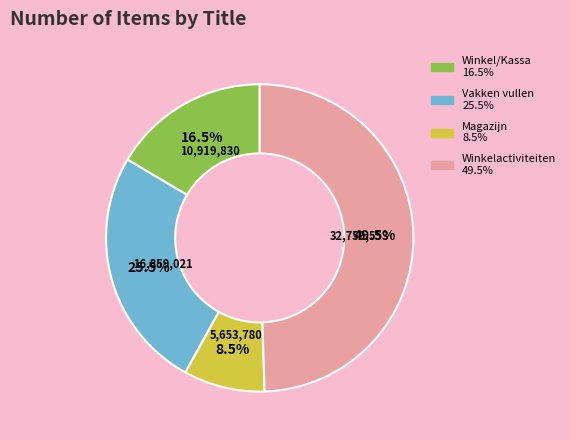

How many slices are in this pie chart?

4